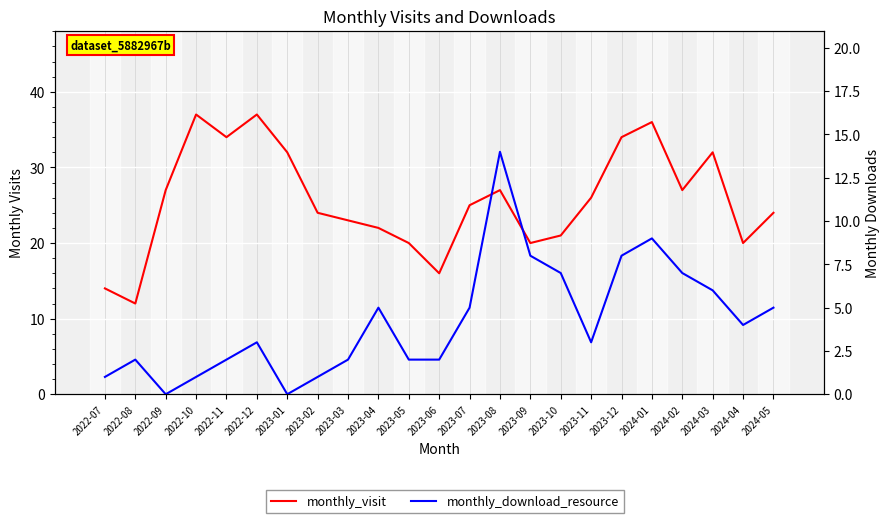

Which series has the largest total across all categories?

monthly_visit